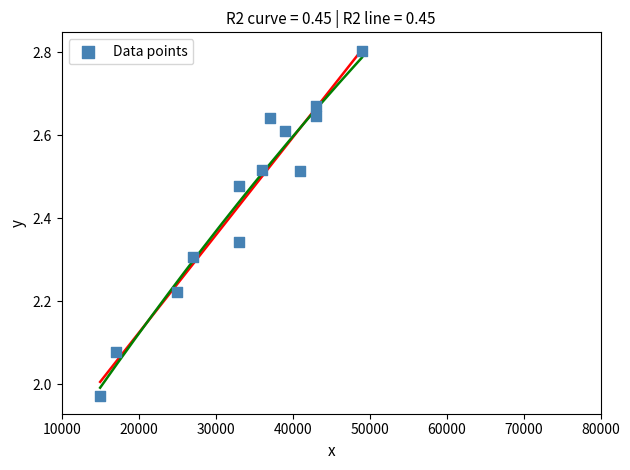

What is the range of X values (max minus min)?

34000.0